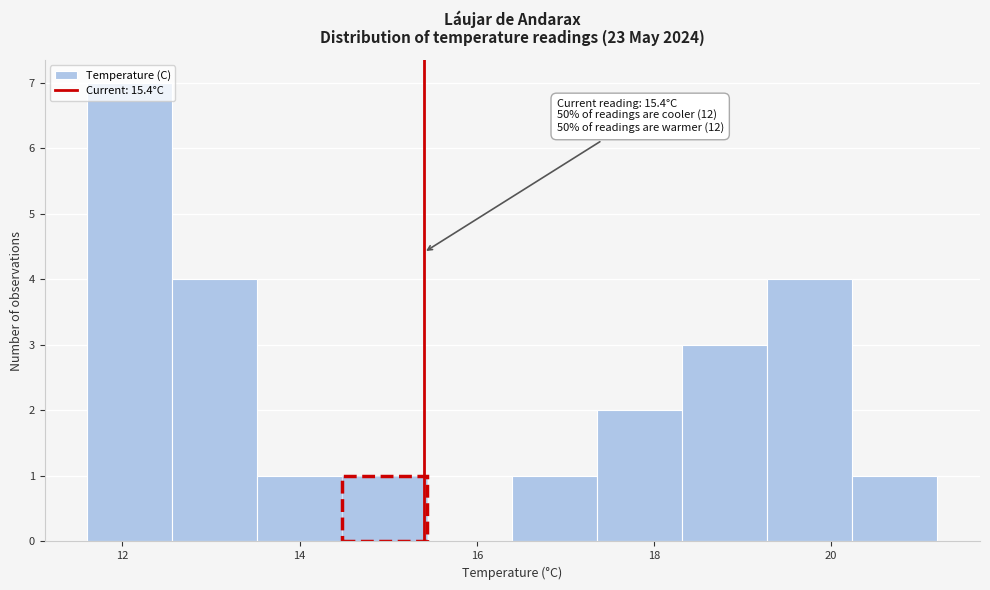

Which range on the x-axis has the tallest bar?

11.60 to 12.56